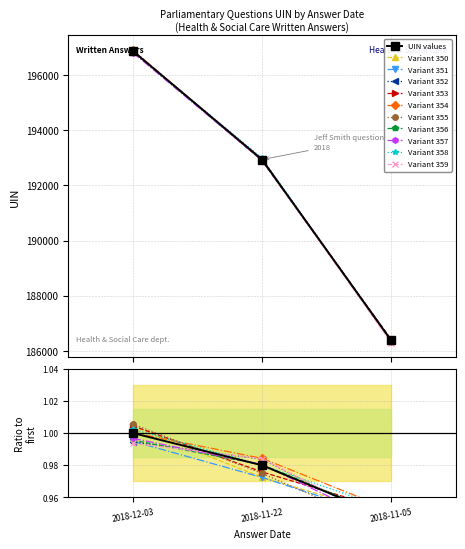

List the labels in order of value, smallest first.

2018-11-05, 2018-11-22, 2018-12-03